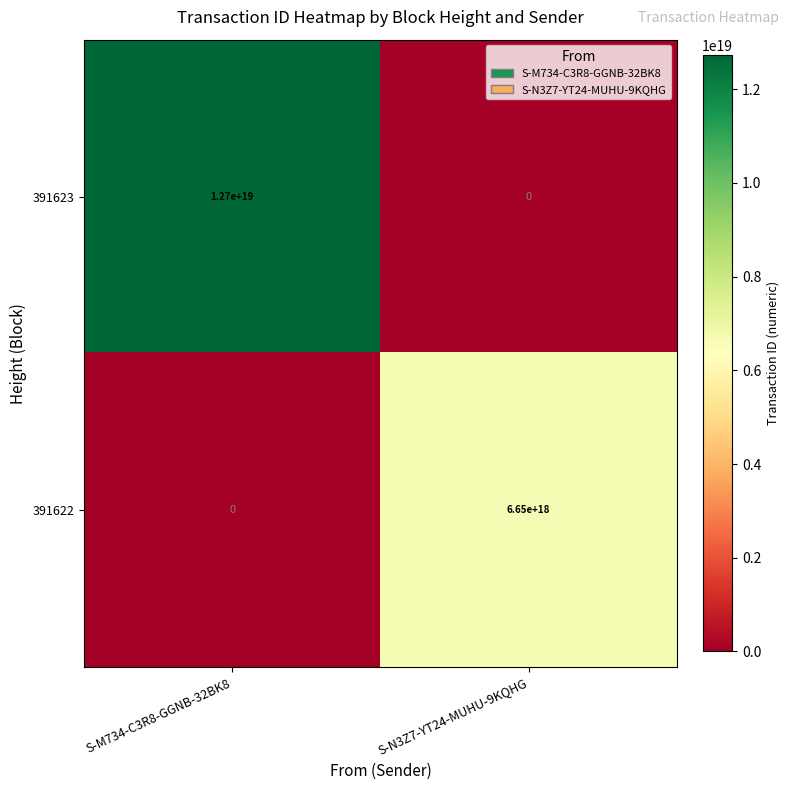

Count the number of data series in this chart.

2